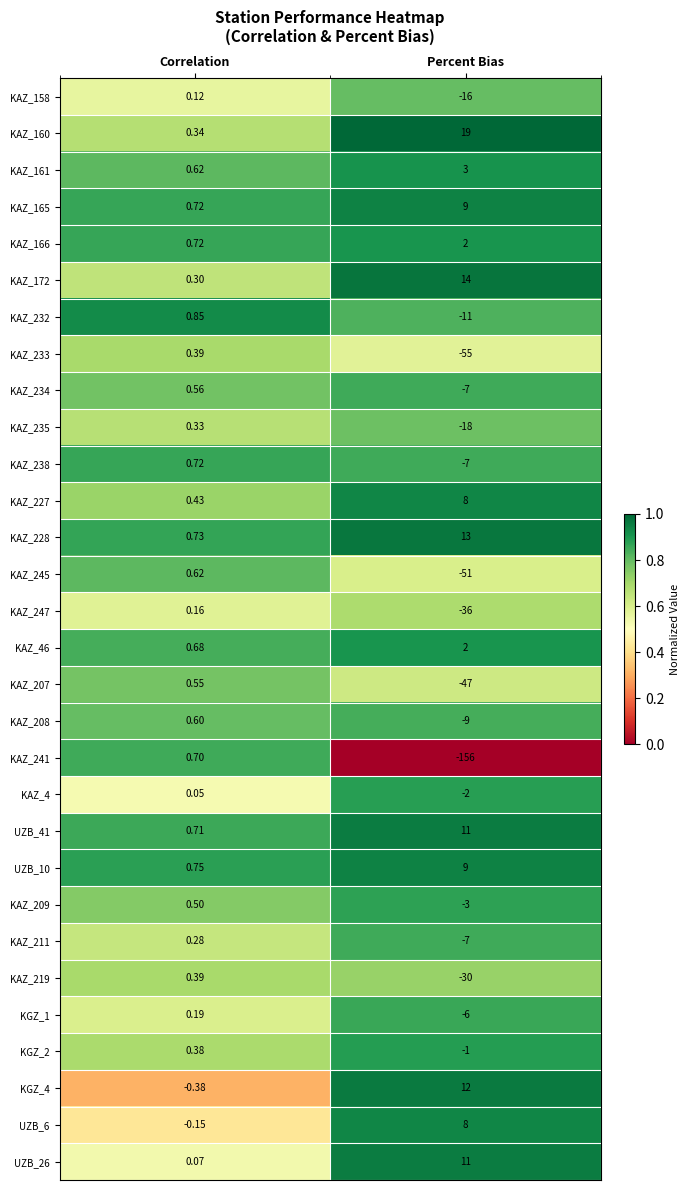

At how many categories does at least one series exceed 0?

2